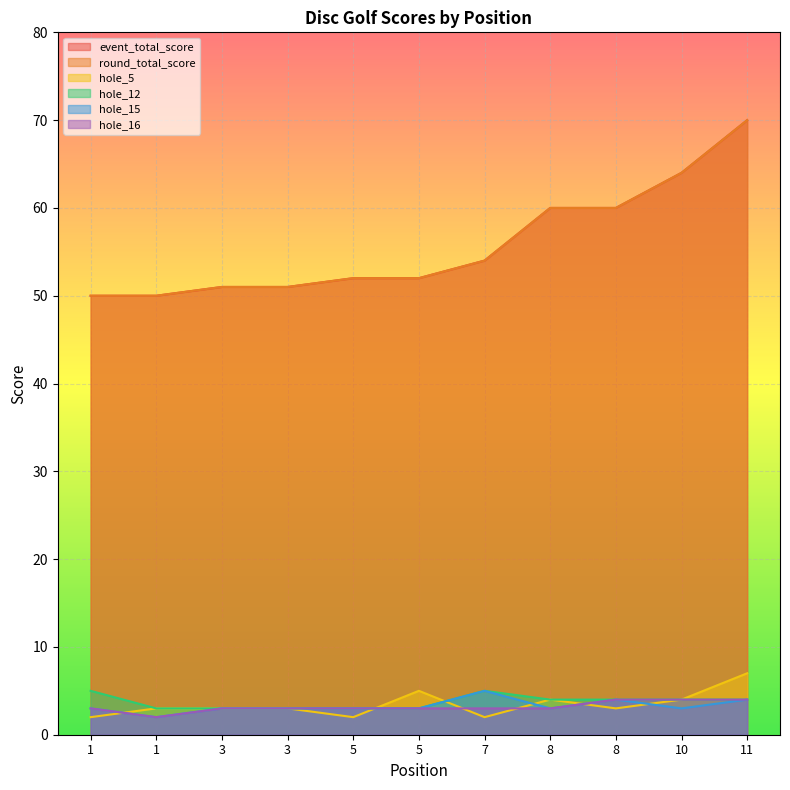

How many lines are shown in the chart?

6